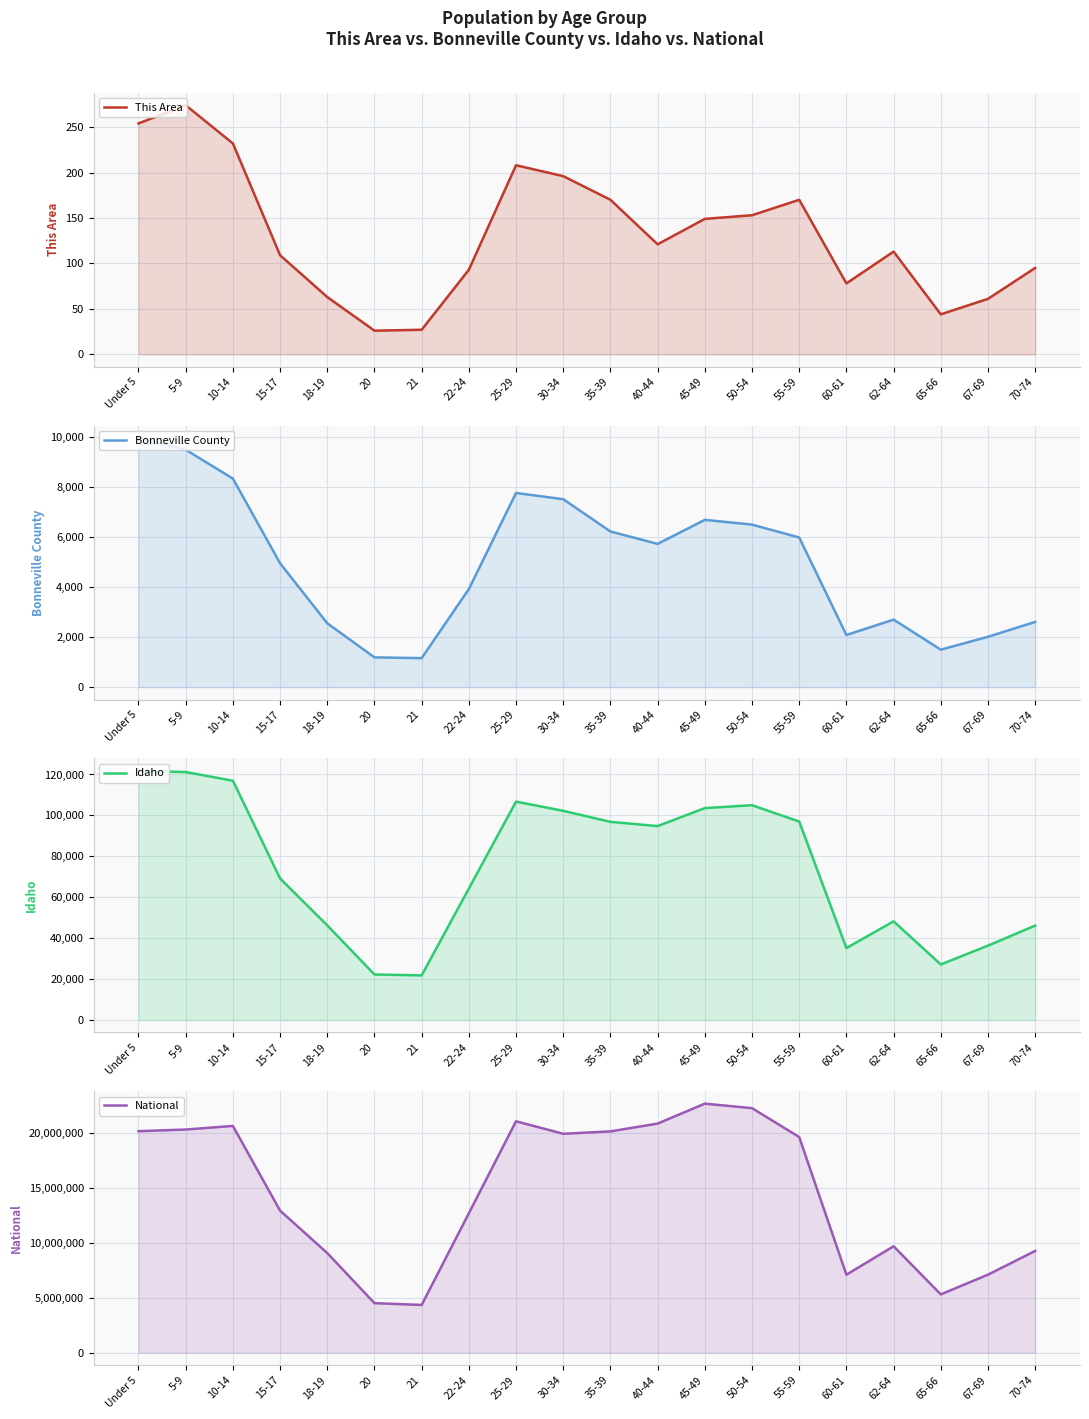

Which series has the largest total across all categories?

National